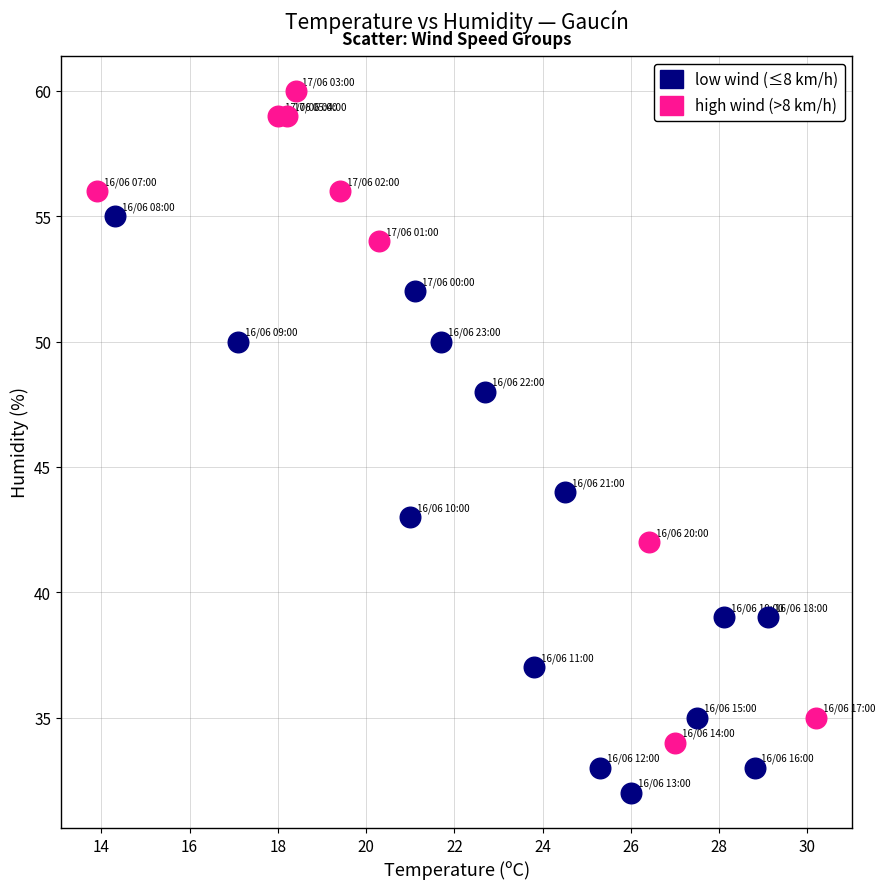

Which series reaches the minimum Y coordinate?

low wind (≤8 km/h)